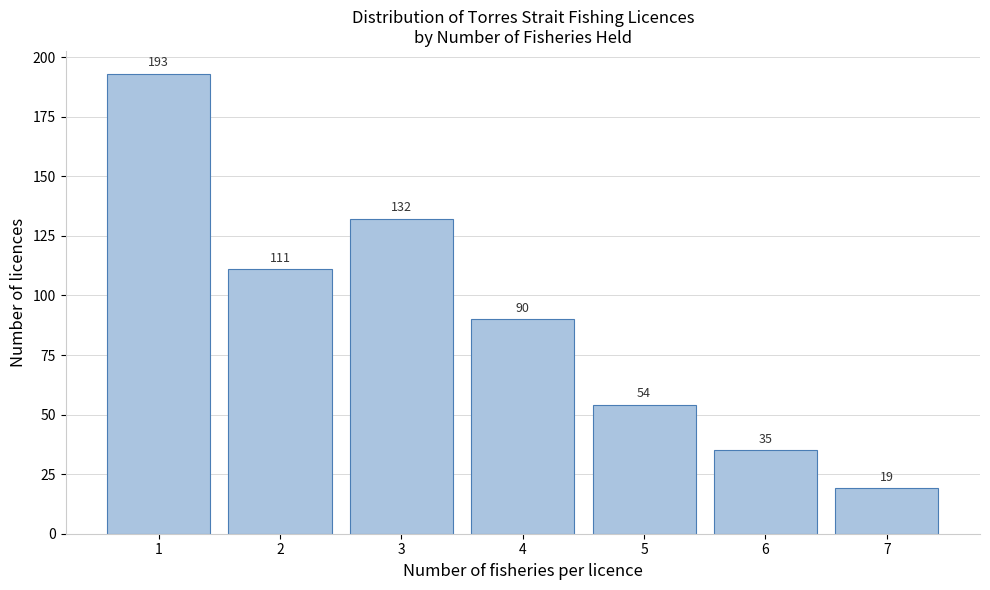

Reading left to right, transcribe all the data shown in this chart.

193	111	132	90	54	35	19